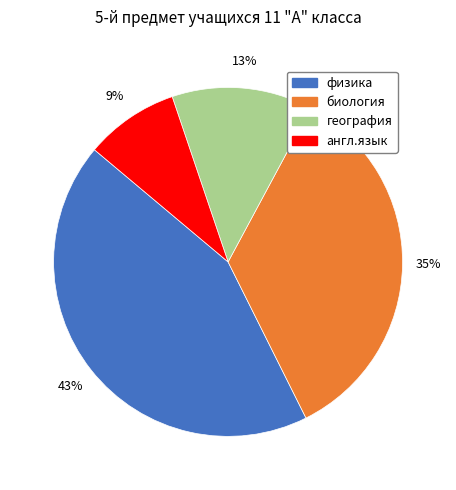

Is there a majority slice in this chart?

No